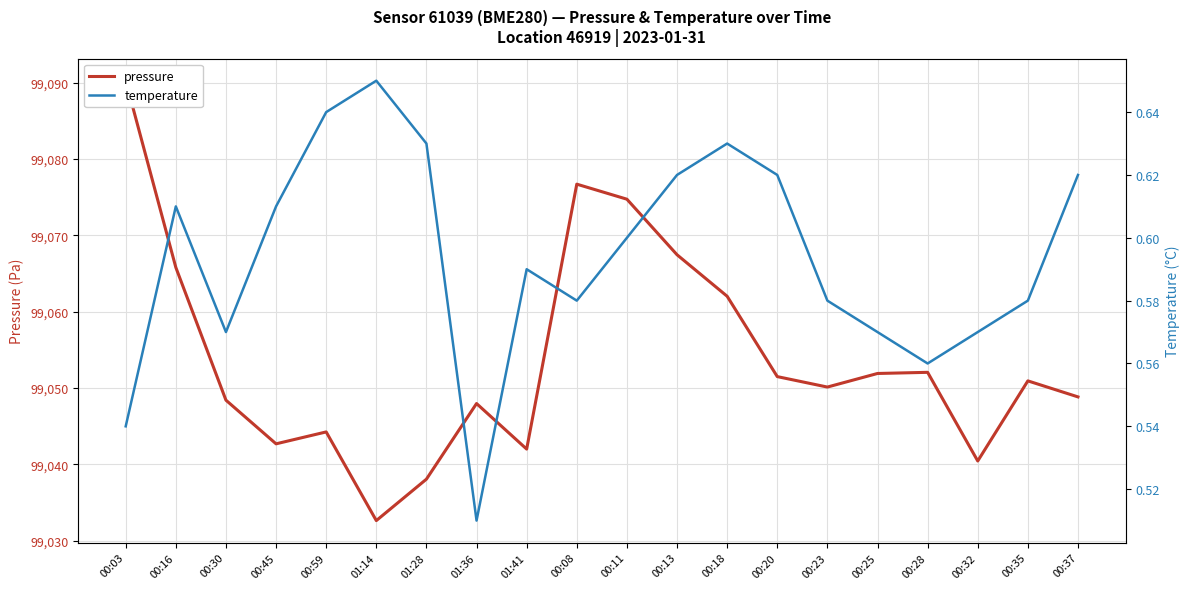

True or false: temperature and pressure cross at least once.

False